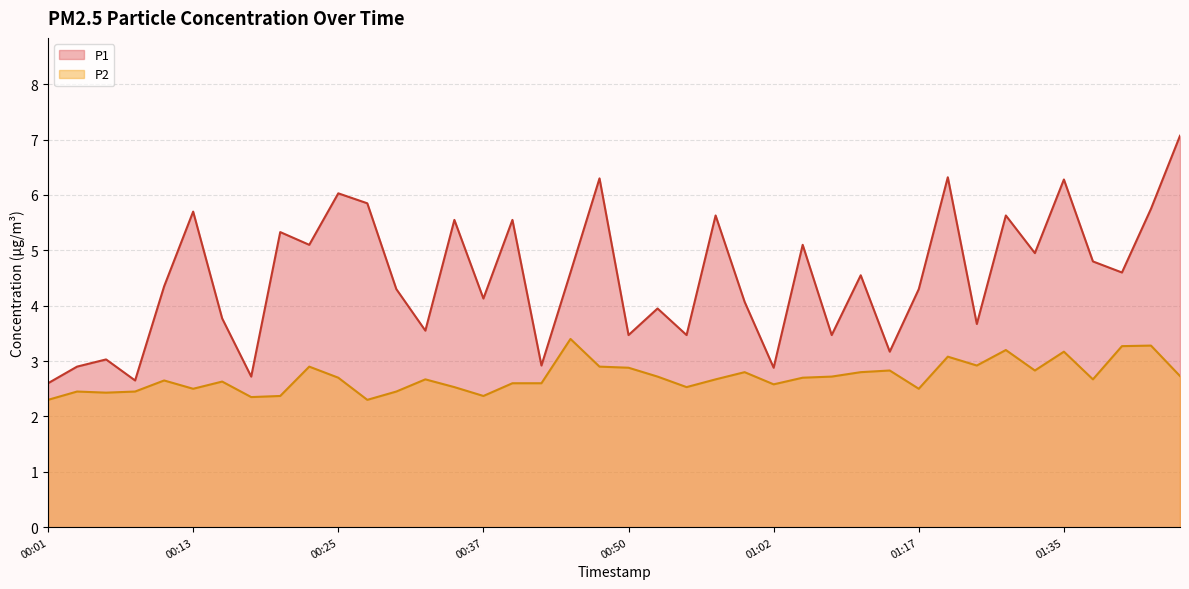

What position from the right is 00:28?

29